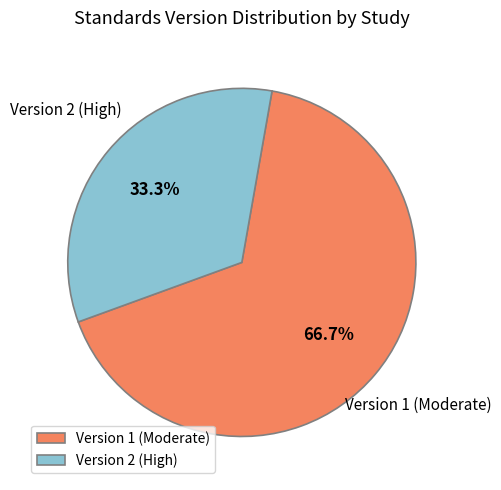

What percentage do Version 1 (Moderate) and Version 2 (High) together represent?

100.0%